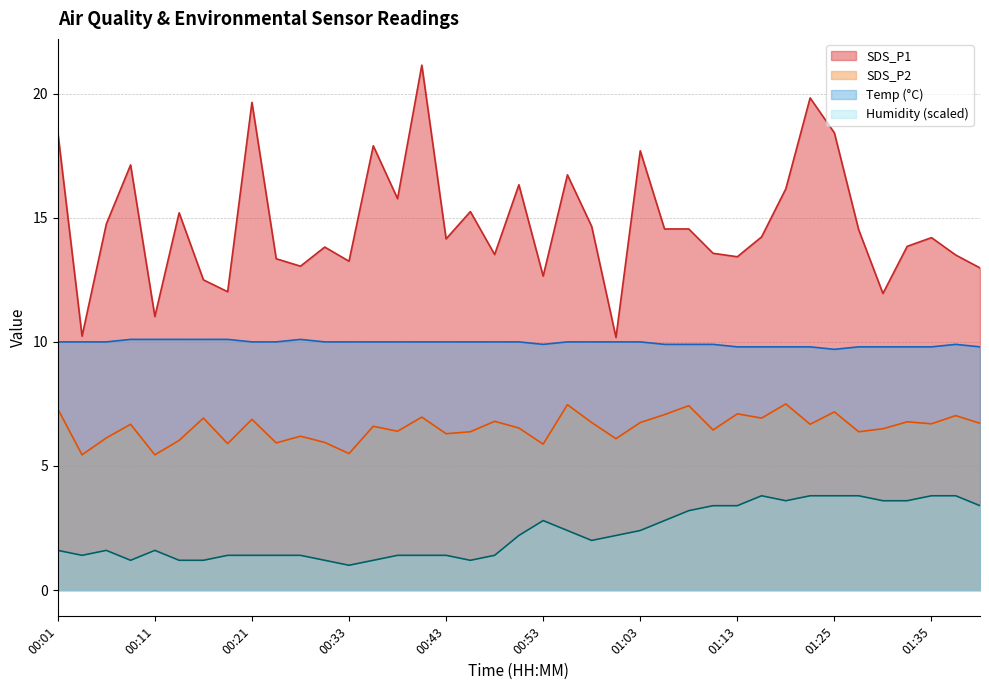

What is the sum of all Humidity values?

89.4